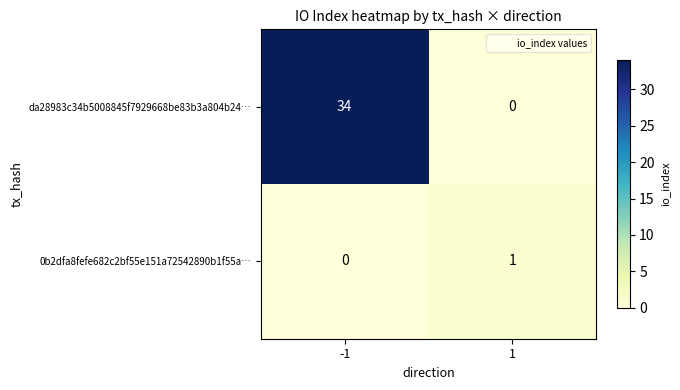

Which series has the widest spread of values?

da28983c34b5008845f7929668be83b3a804b24…